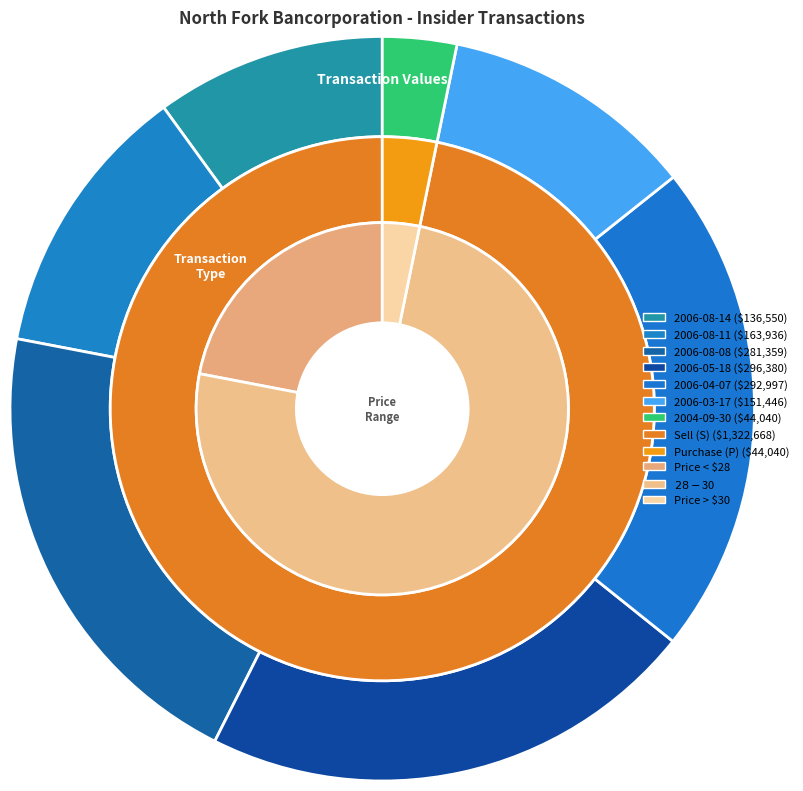

Is it true that 2006-04-07 is 13% of the pie?

False